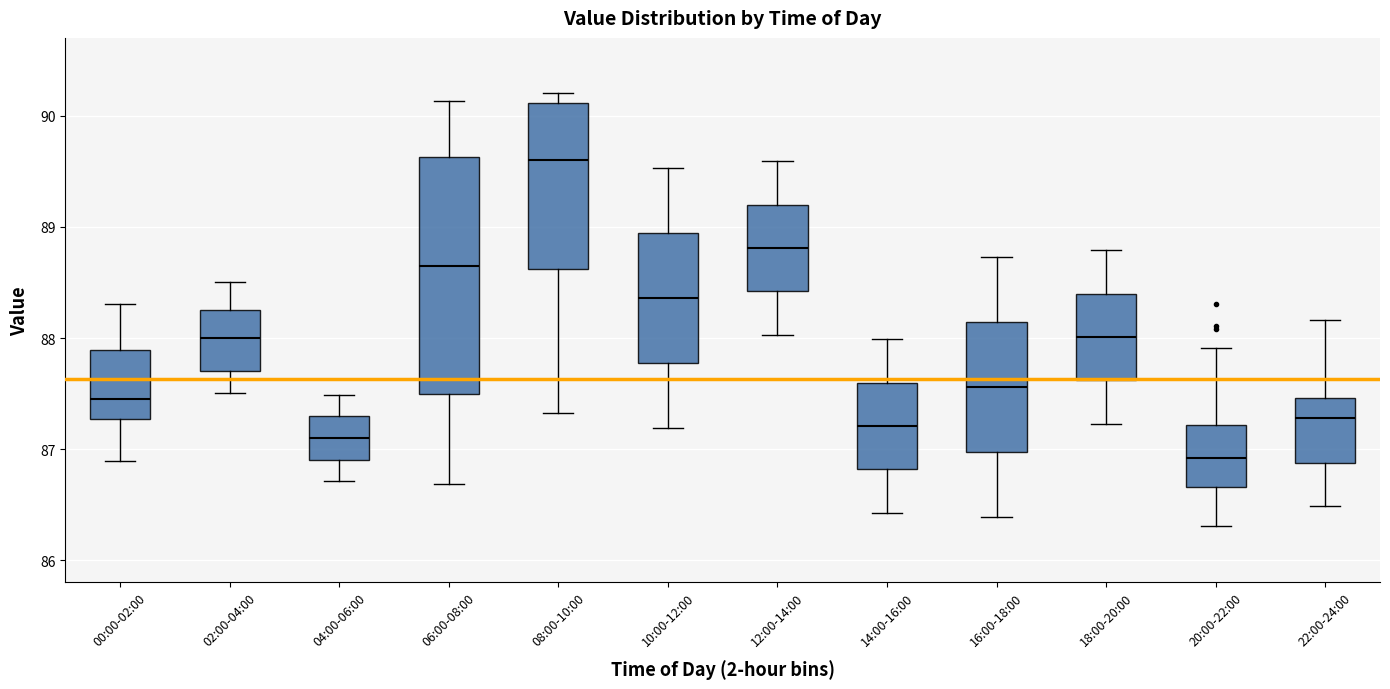

Reading left to right, read every box against the y-axis: the position of its median line, the range the box covers, and the ends of its whiskers. The values are not printed on the chart, so give them approximately, as read against the axis.

00:00-02:00: median 87.5, box 87.3 to 87.9, whiskers 86.9 to 88.3
02:00-04:00: median 88.0, box 87.7 to 88.3, whiskers 87.5 to 88.5
04:00-06:00: median 87.1, box 86.9 to 87.3, whiskers 86.7 to 87.5
06:00-08:00: median 88.7, box 87.5 to 89.6, whiskers 86.7 to 90.1
08:00-10:00: median 89.6, box 88.6 to 90.1, whiskers 87.3 to 90.2
10:00-12:00: median 88.4, box 87.8 to 88.9, whiskers 87.2 to 89.5
12:00-14:00: median 88.8, box 88.4 to 89.2, whiskers 88.0 to 89.6
14:00-16:00: median 87.2, box 86.8 to 87.6, whiskers 86.4 to 88.0
16:00-18:00: median 87.6, box 87.0 to 88.1, whiskers 86.4 to 88.7
18:00-20:00: median 88.0, box 87.6 to 88.4, whiskers 87.2 to 88.8
20:00-22:00: median 86.9, box 86.7 to 87.2, whiskers 86.3 to 87.9
22:00-24:00: median 87.3, box 86.9 to 87.5, whiskers 86.5 to 88.2